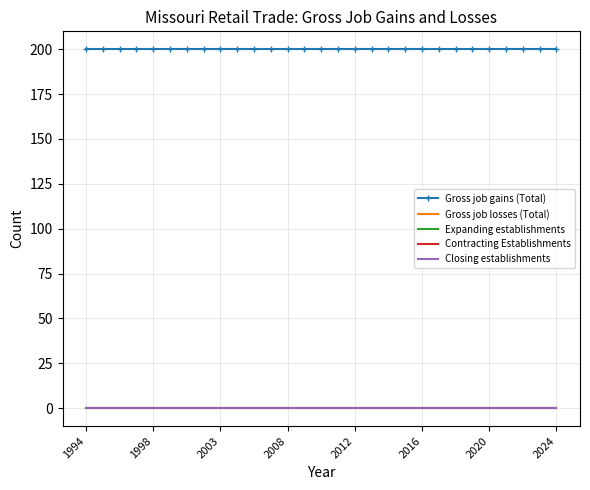

Which series has the largest total across all categories?

Gross job gains (Total)